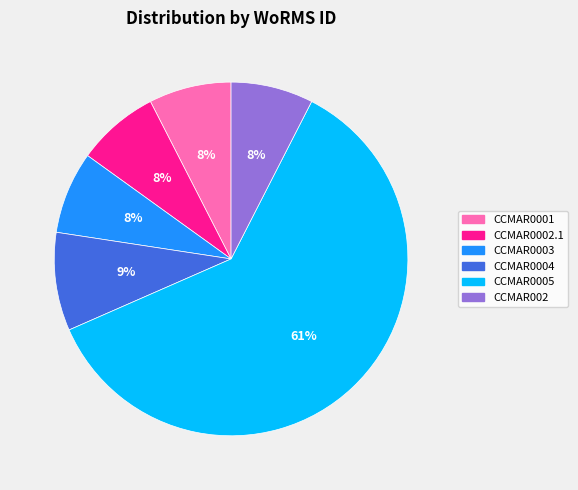

Which slice is the largest?

CCMAR0005